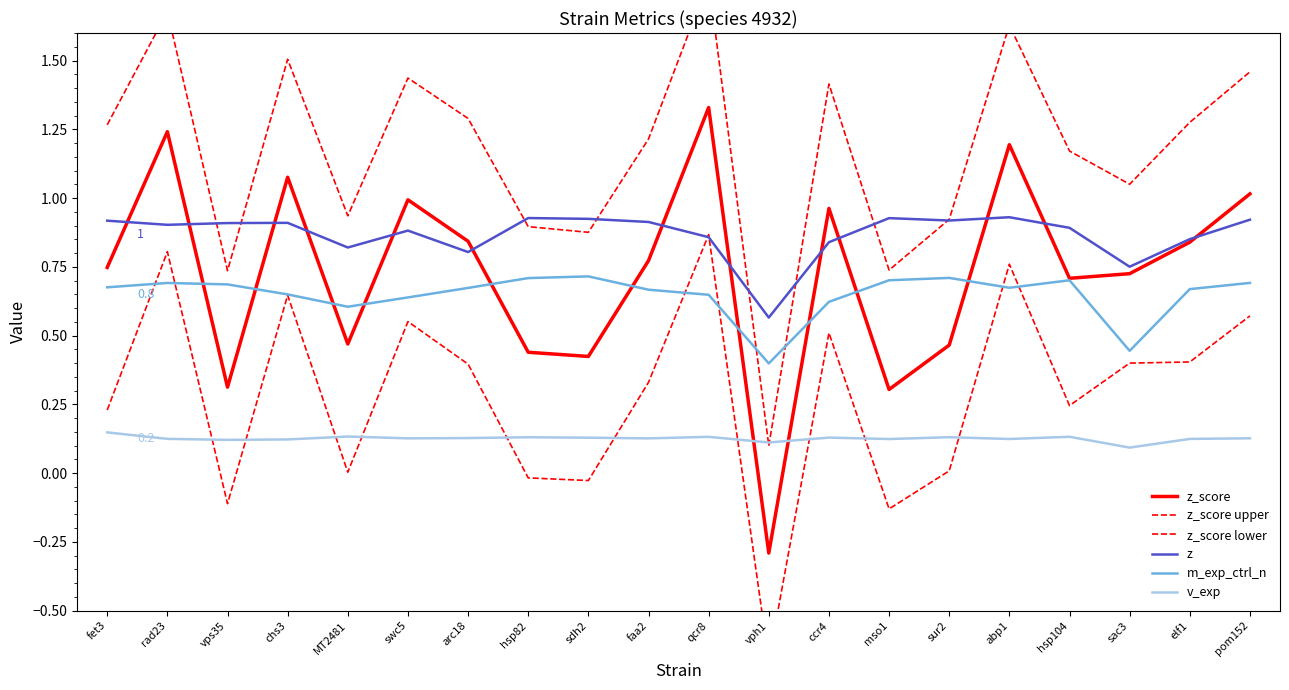

What is the label of the 10th point from the right?

qcr8